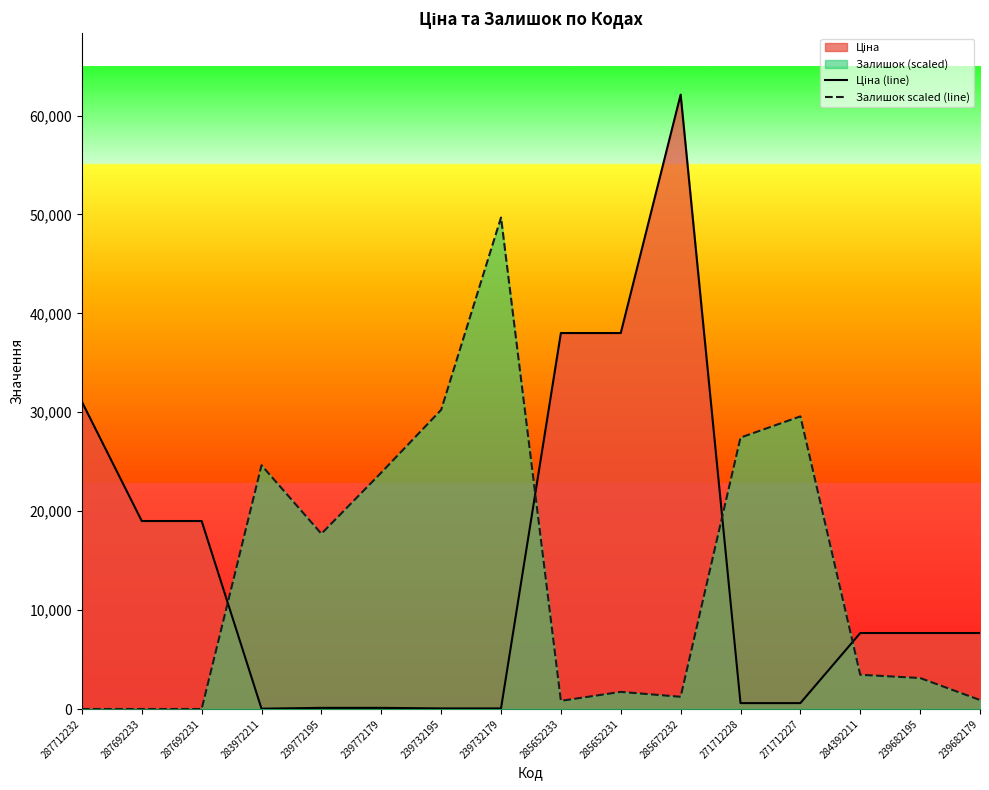

At which category does Ціна (line) reach its first local peak?

285672232